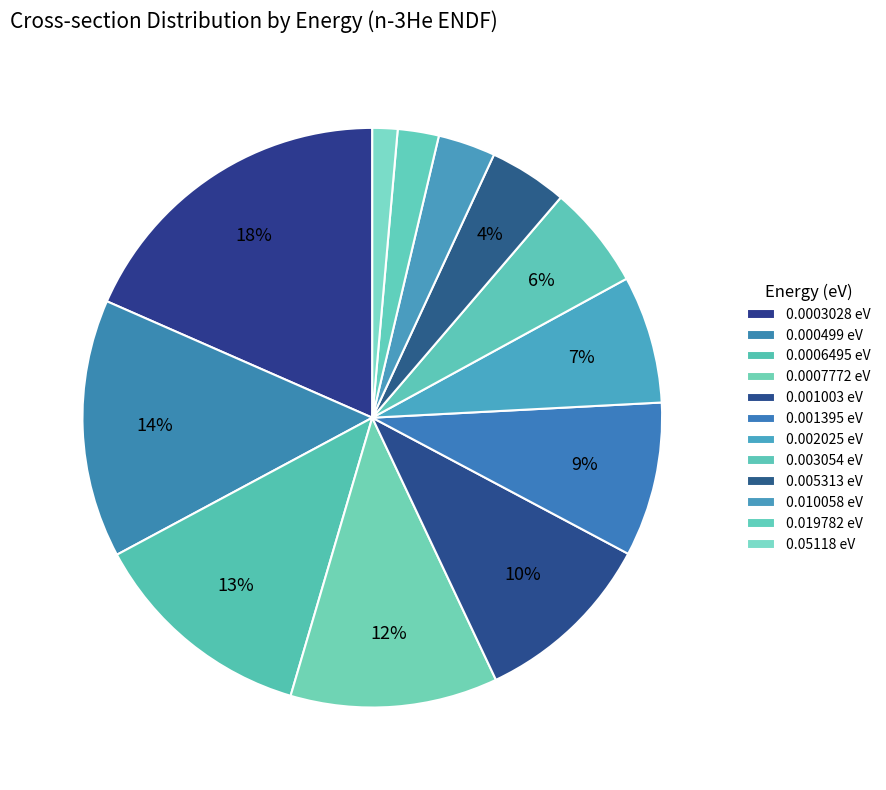

What is the smallest slice in the pie chart?

0.05118 eV